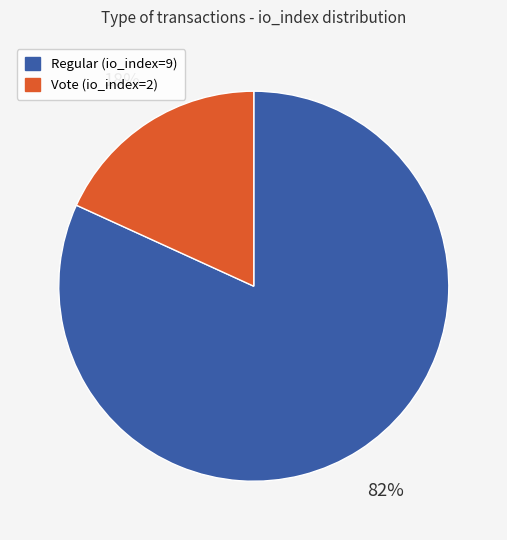

To the nearest percent, what portion does Vote (io_index=2) represent?

18%